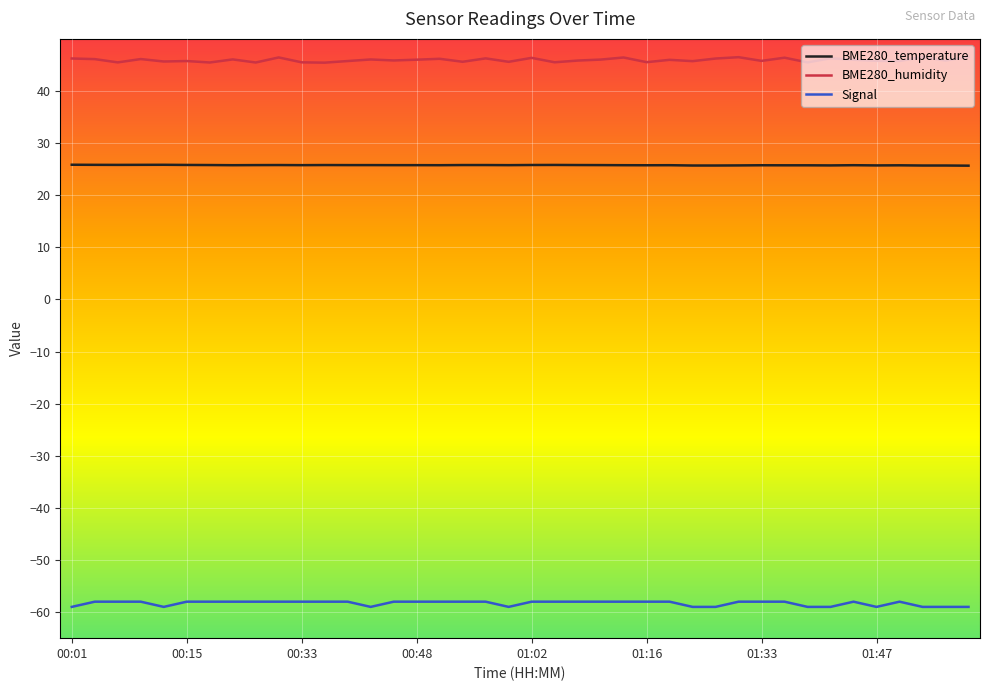

Rank the series by their maximum value, from highest to lowest.

BME280_humidity, BME280_temperature, Signal